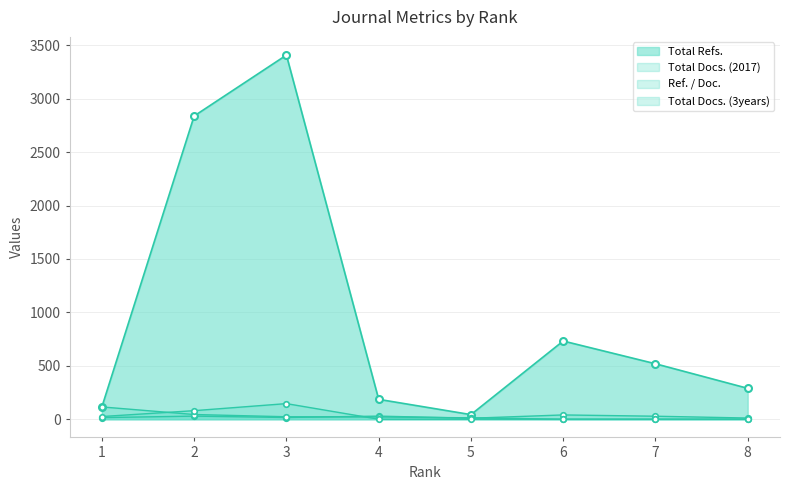

How many positive values does the Total Docs. (3years) series have?

3